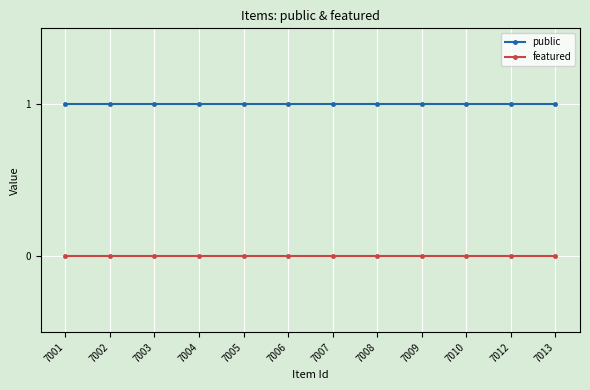

True or false: featured and public intersect in this chart.

False